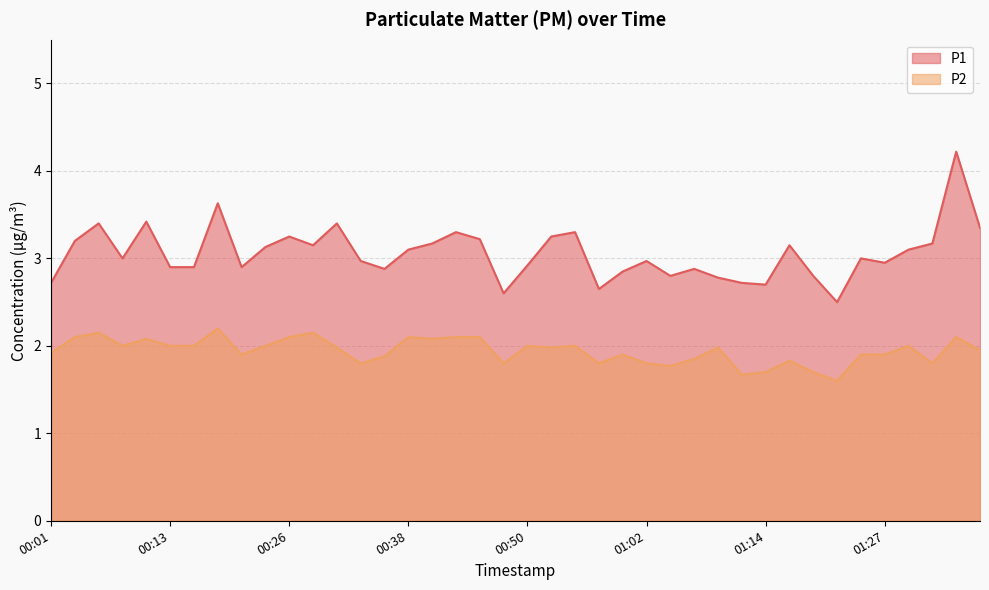

What is the sum of all P1 values?

122.3